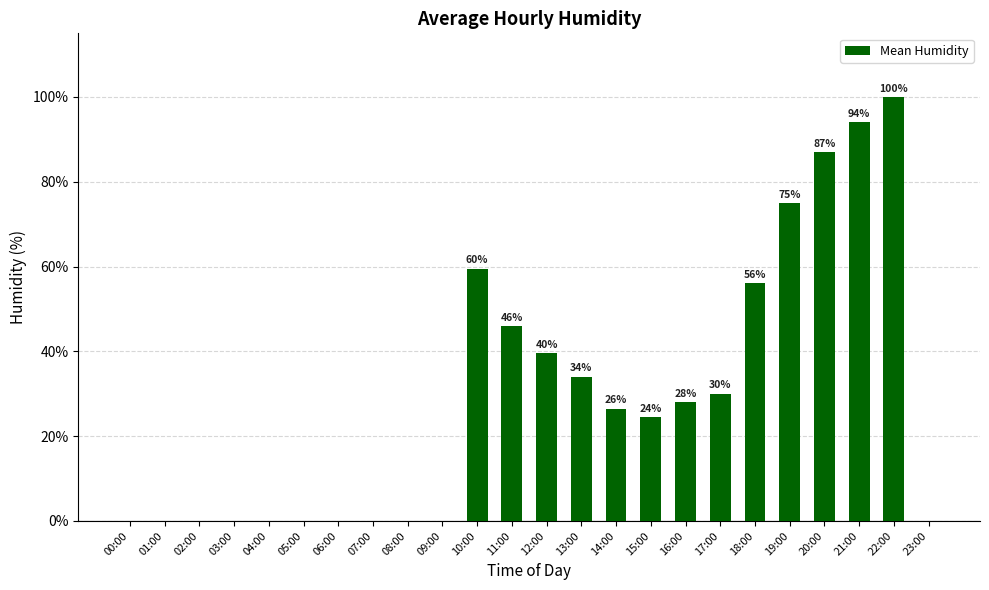

What is the greatest value displayed?

100.0